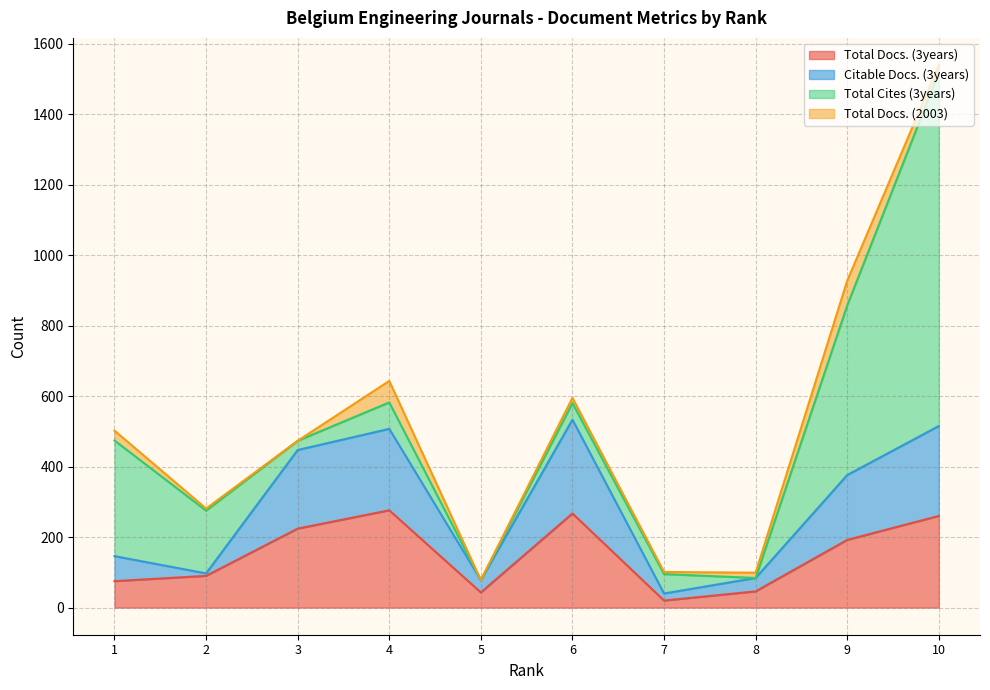

At which label does Citable Docs. (3years) reach its peak?

6